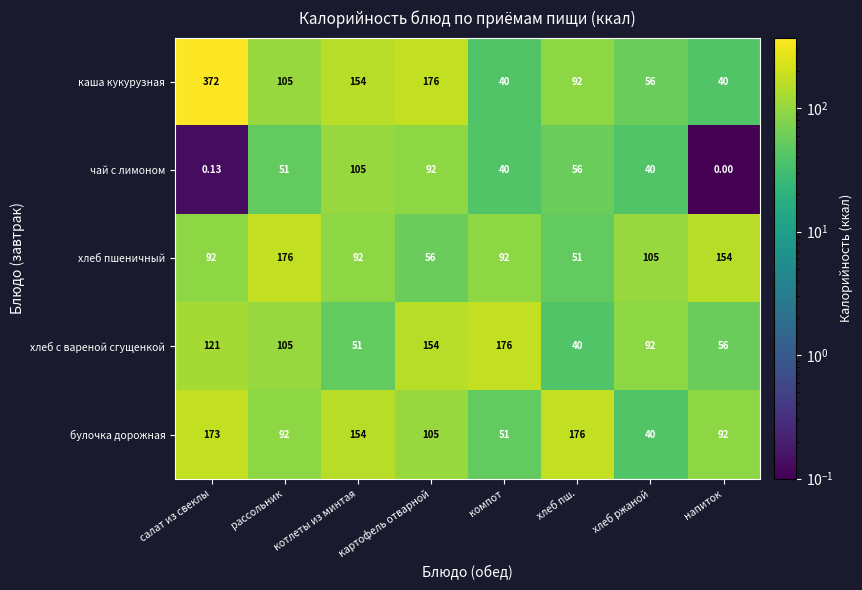

At which category is the sum across all series the highest?

салат из свеклы